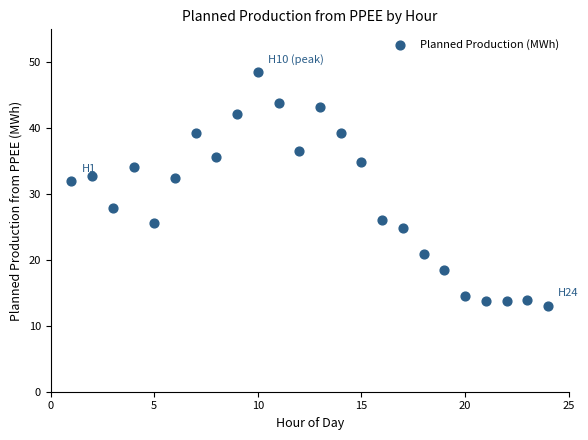

What is the range of X values (max minus min)?

23.0